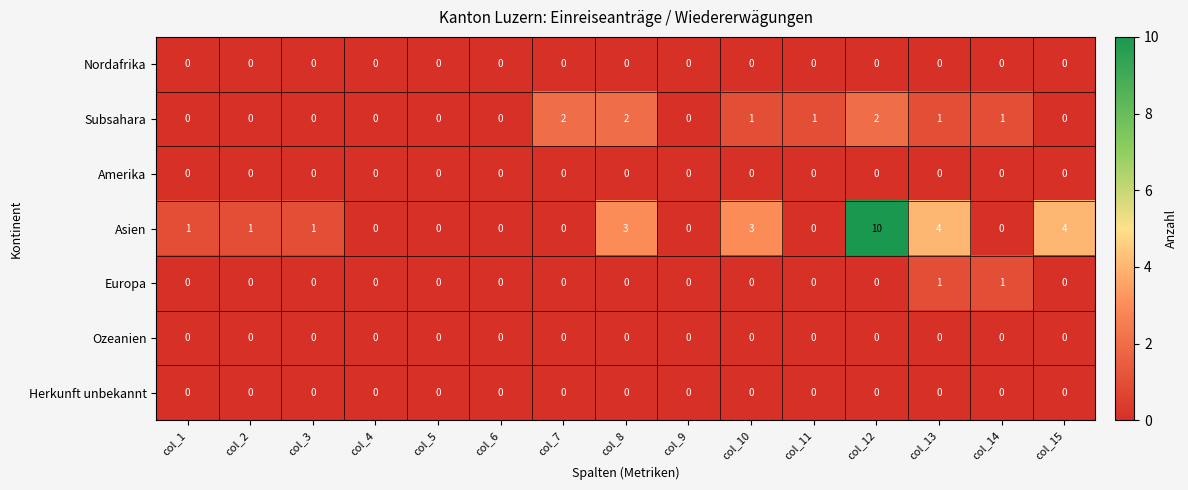

Which series changed the most between col_5 and col_13?

Asien